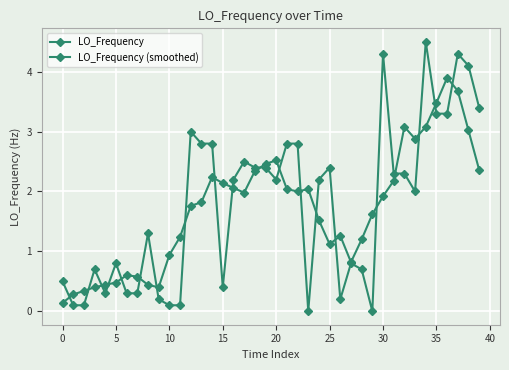

How many series are shown in this chart?

2